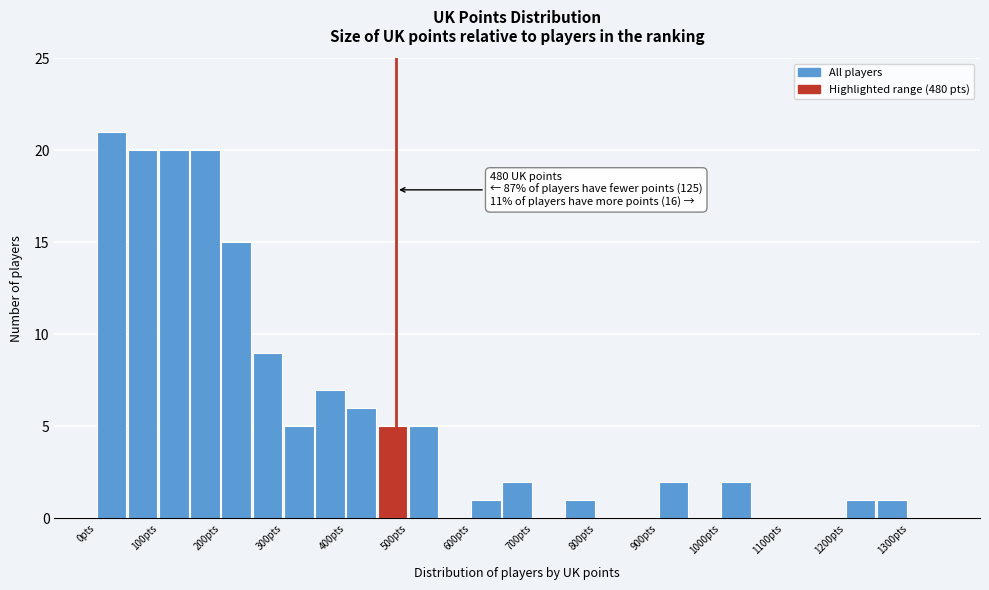

Which range on the x-axis has the tallest bar?

0 to 50